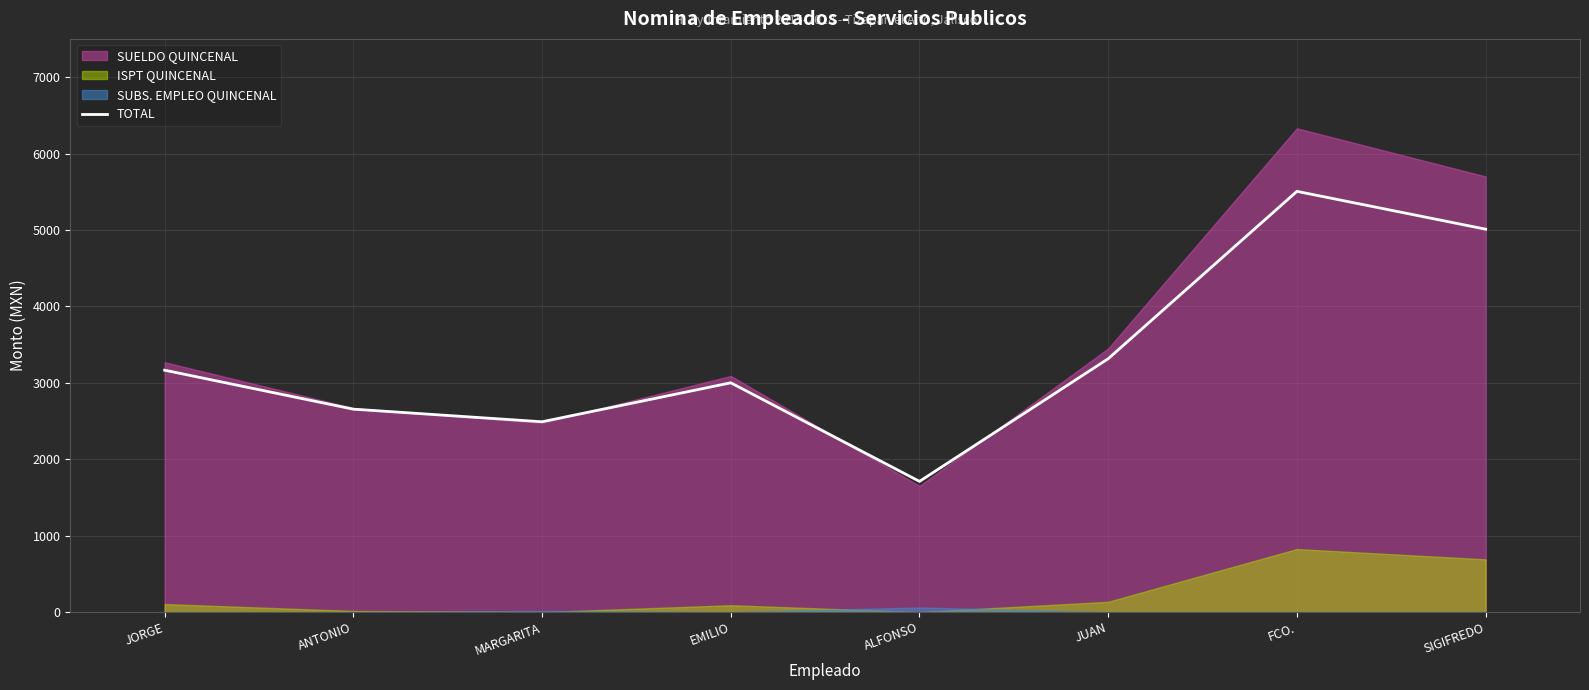

Rank the categories by value from highest to lowest.

FCO., SIGIFREDO, JUAN, JORGE, EMILIO, ANTONIO, MARGARITA, ALFONSO